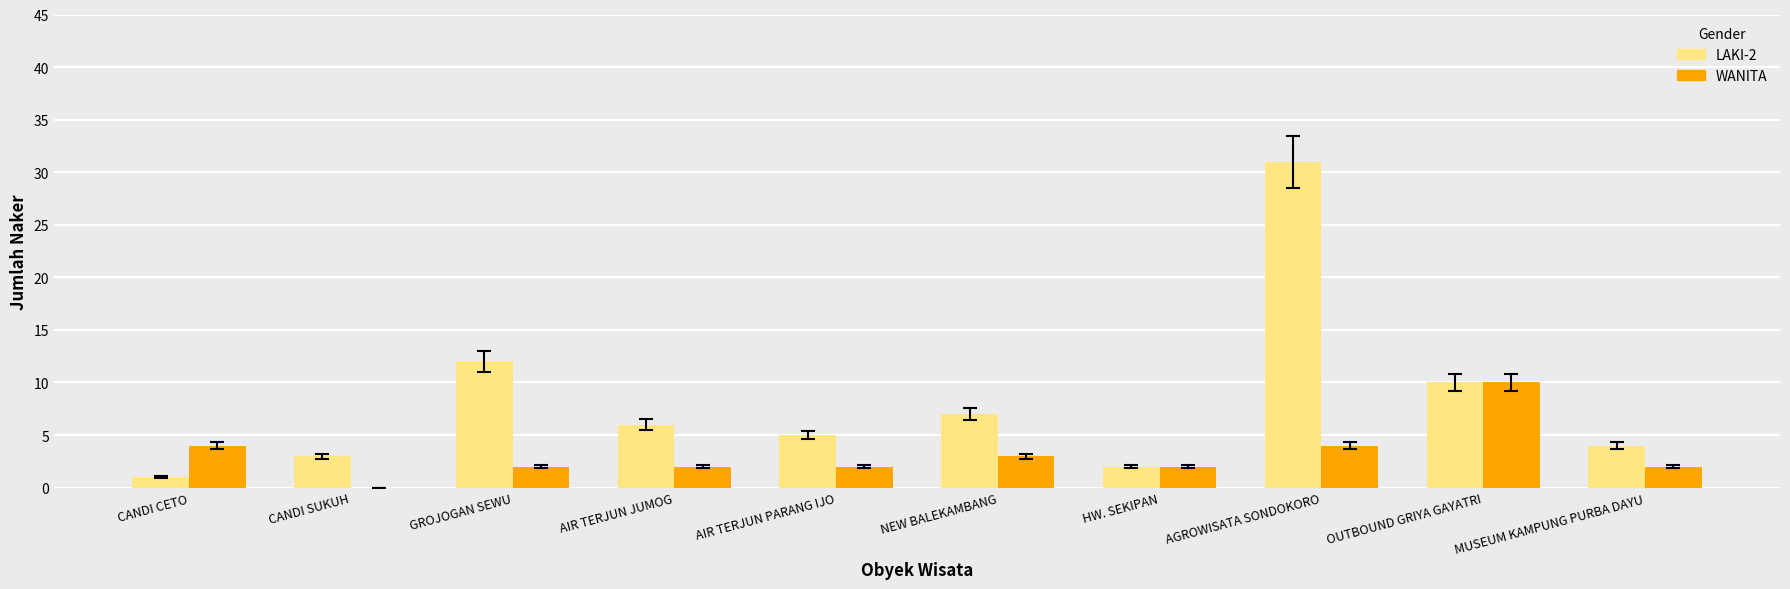

Is it true that LAKI-2 equals 16 at AGROWISATA SONDOKORO?

False